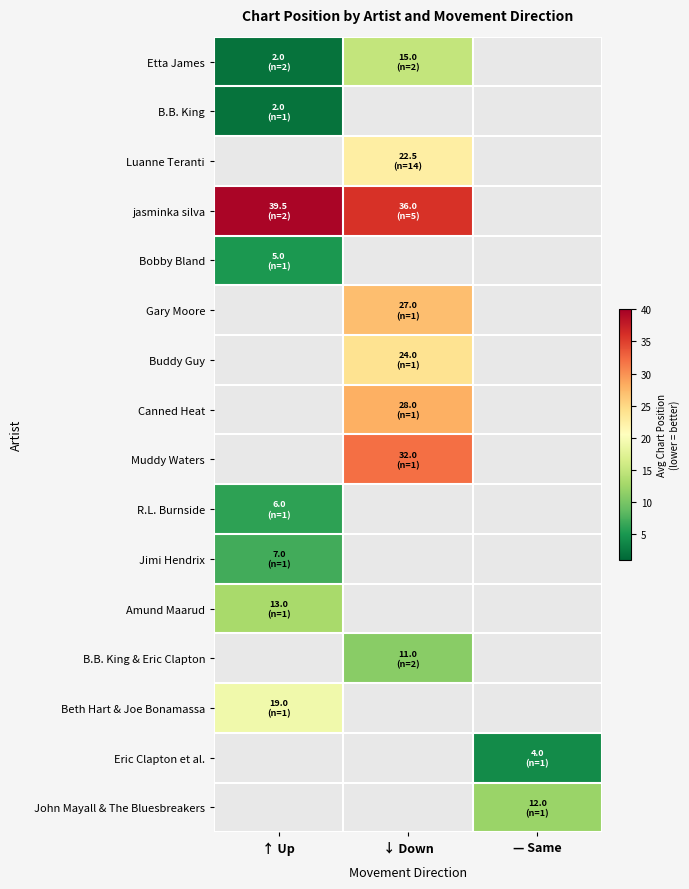

What is the difference between the highest and lowest values at ↓ Down?

36.0